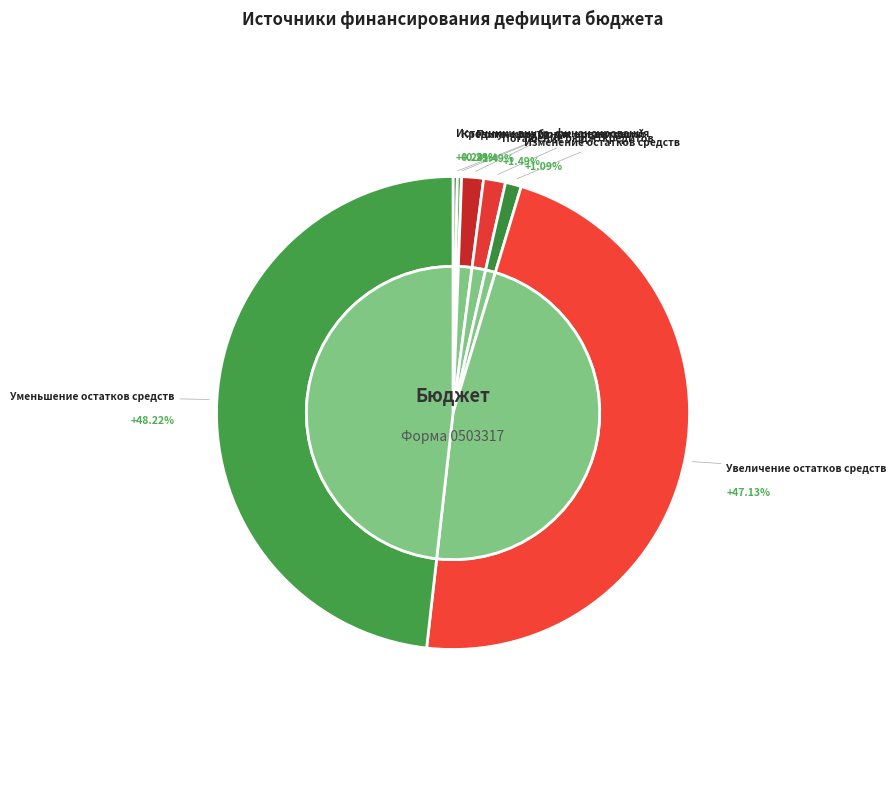

To the nearest percent, what is the combined percentage of Источники внутреннего финансирования and Погашение бюджетных кредитов?

2%